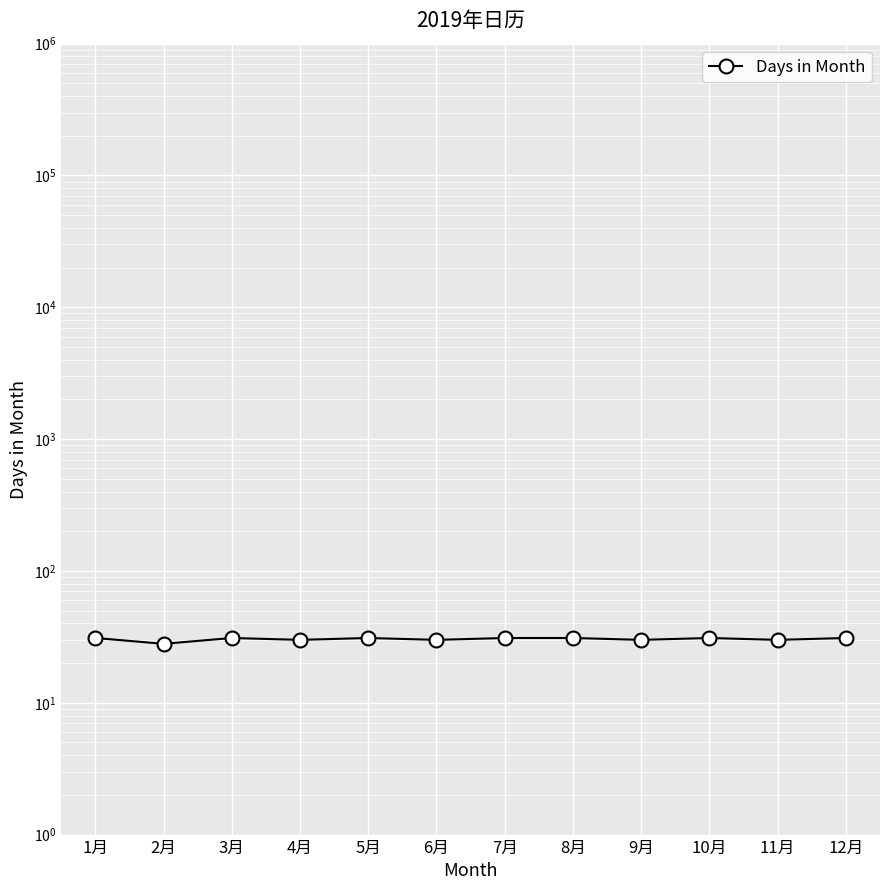

List the labels in order of value, smallest first.

2月, 4月, 6月, 9月, 11月, 1月, 3月, 5月, 7月, 8月, 10月, 12月